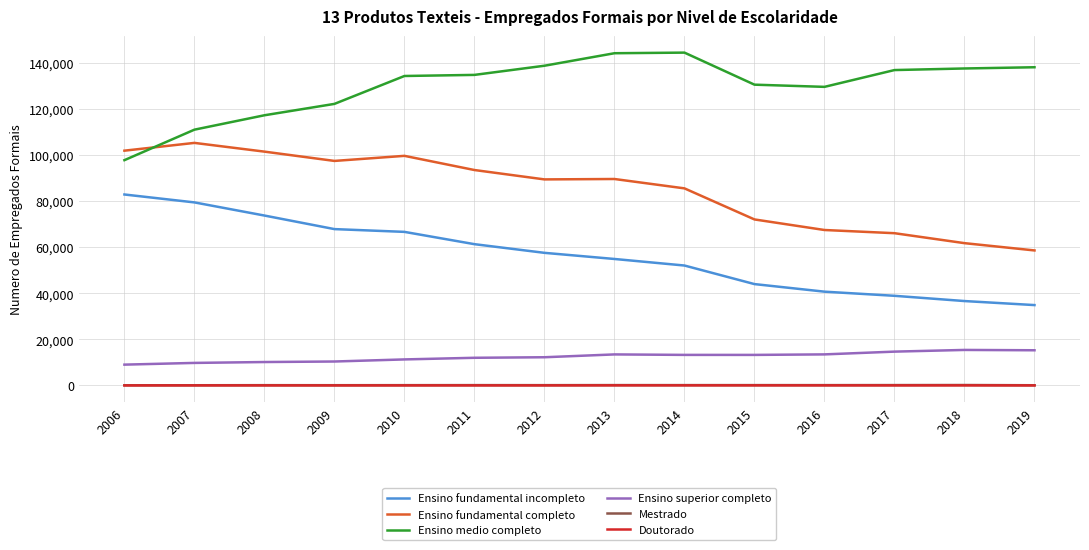

At how many categories does at least one series exceed 104082?

13